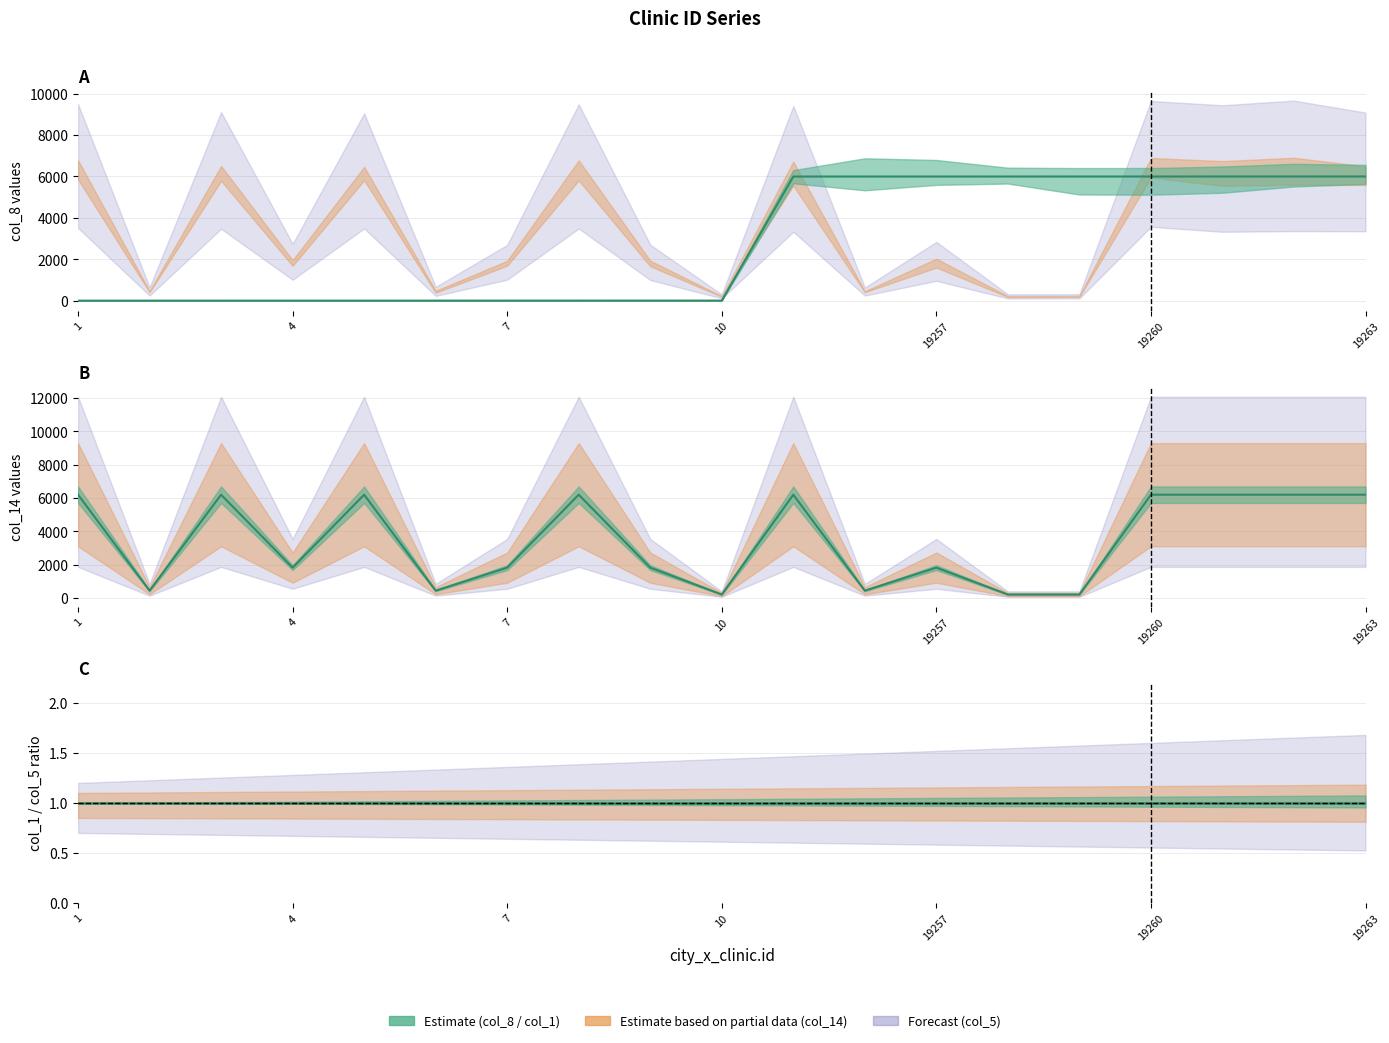

What is the difference between the maximum and minimum values in the col_14 series?

6000.0